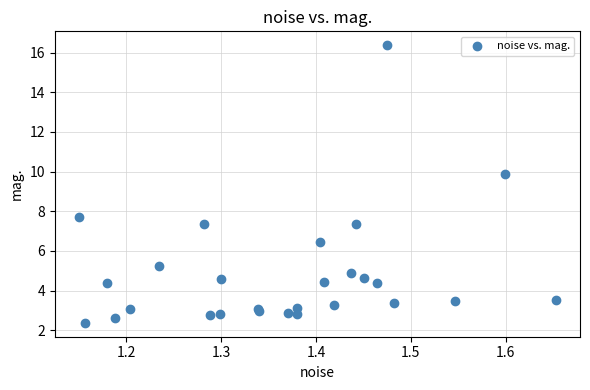

What Y value in the scatter plot is closest to 9?

9.9